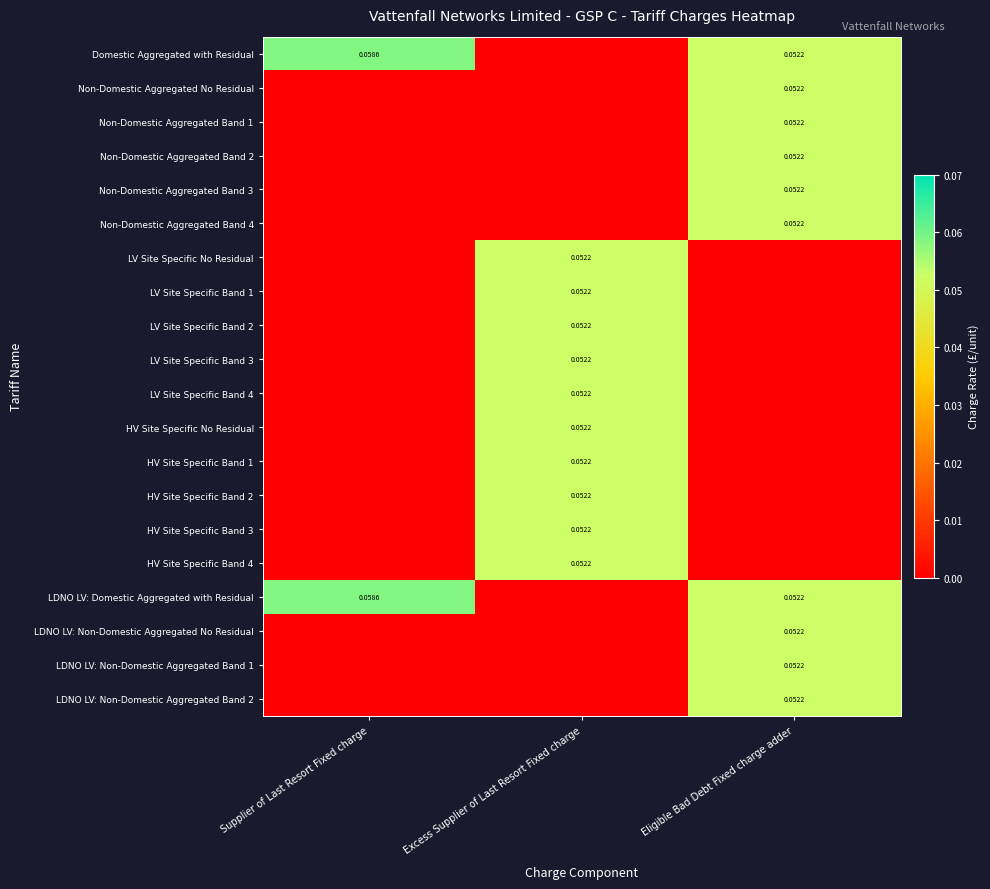

What is the total value across all series at Supplier of Last Resort Fixed charge?

0.1